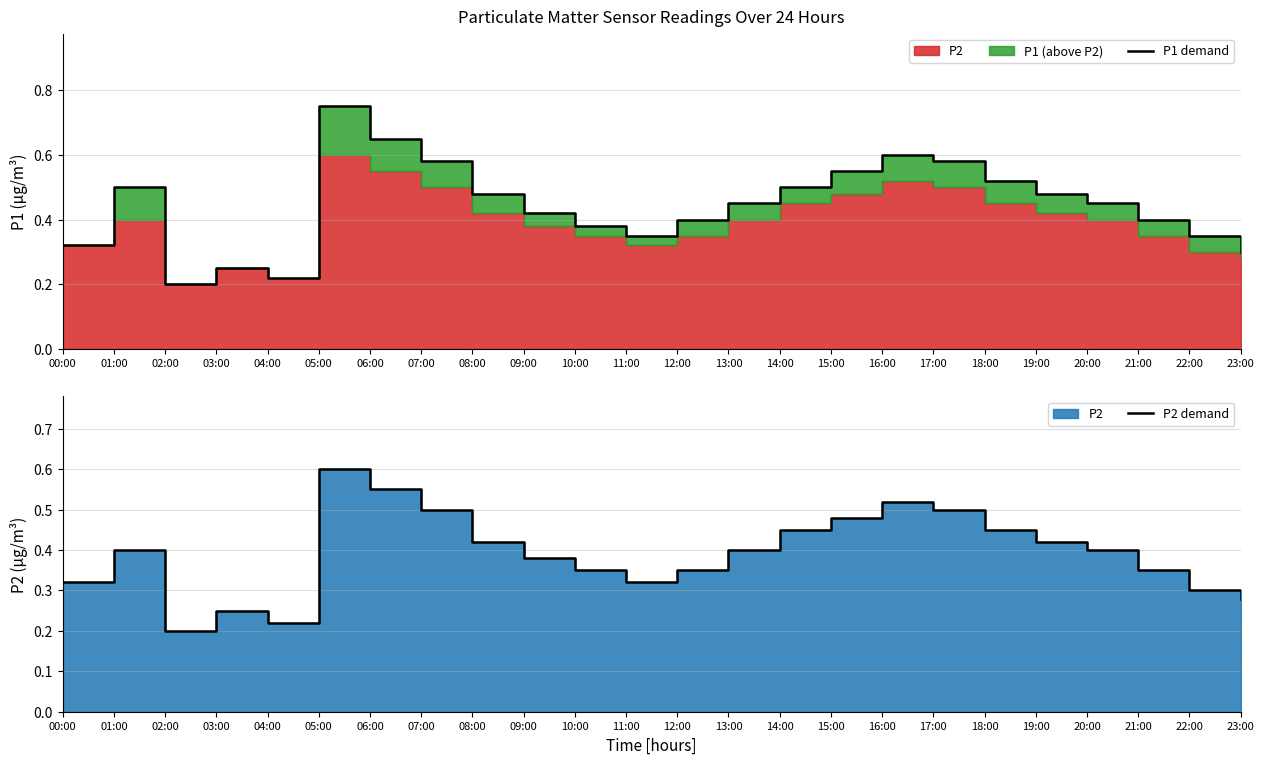

What is the value of the P2 demand point at the 11th from the left?

0.3